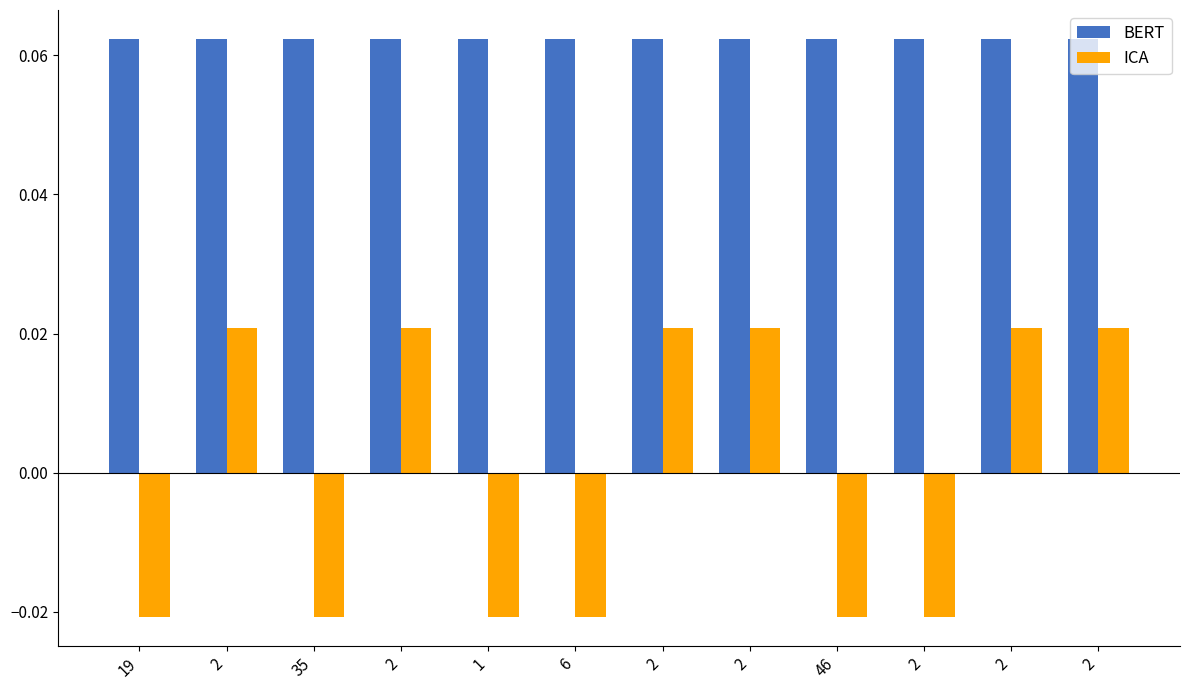

Reading right to left, what are all the values shown in this chart?

BERT: 0.1	0.1	0.1	0.1	0.1	0.1	0.1	0.1	0.1	0.1	0.1	0.1
ICA: 0.0	0.0	-0.0	-0.0	0.0	0.0	-0.0	-0.0	0.0	-0.0	0.0	-0.0